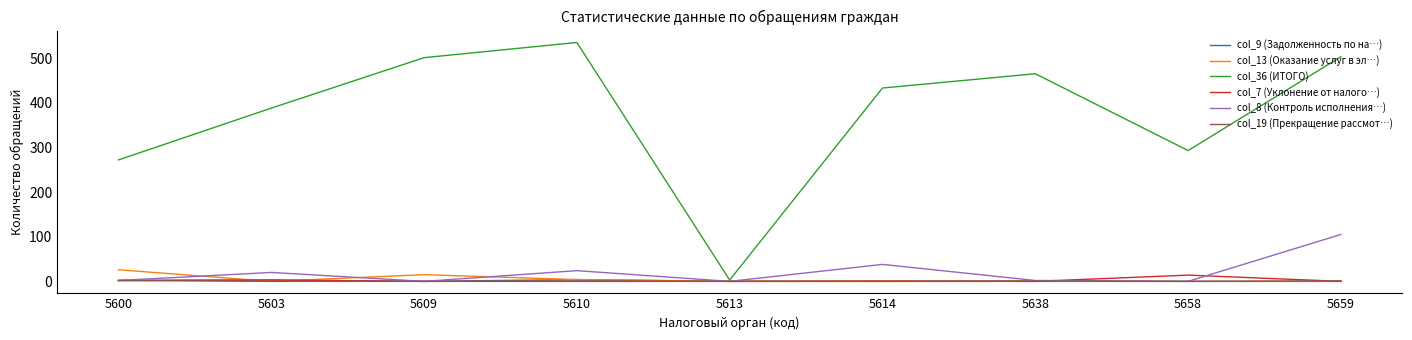

Which series has the largest total across all categories?

col_36 (ИТОГО)